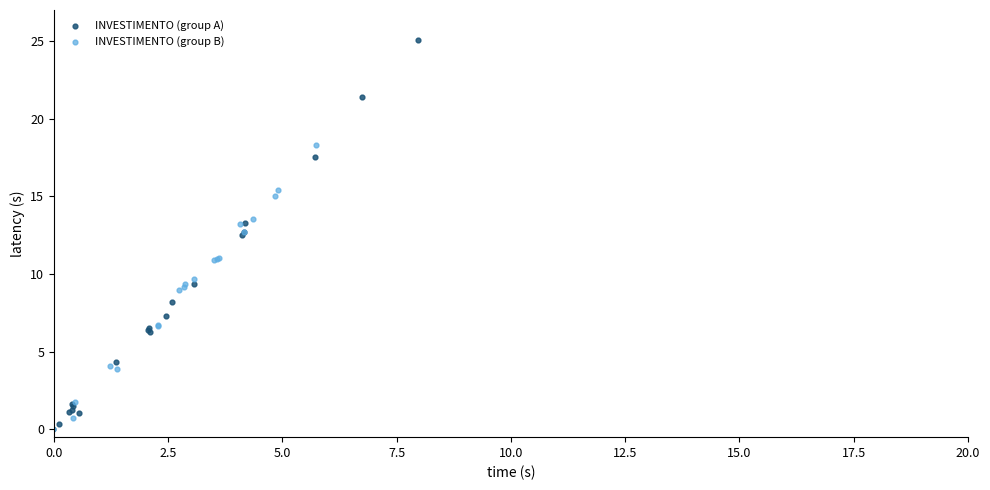

Which series contains the highest Y value?

INVESTIMENTO (group A)